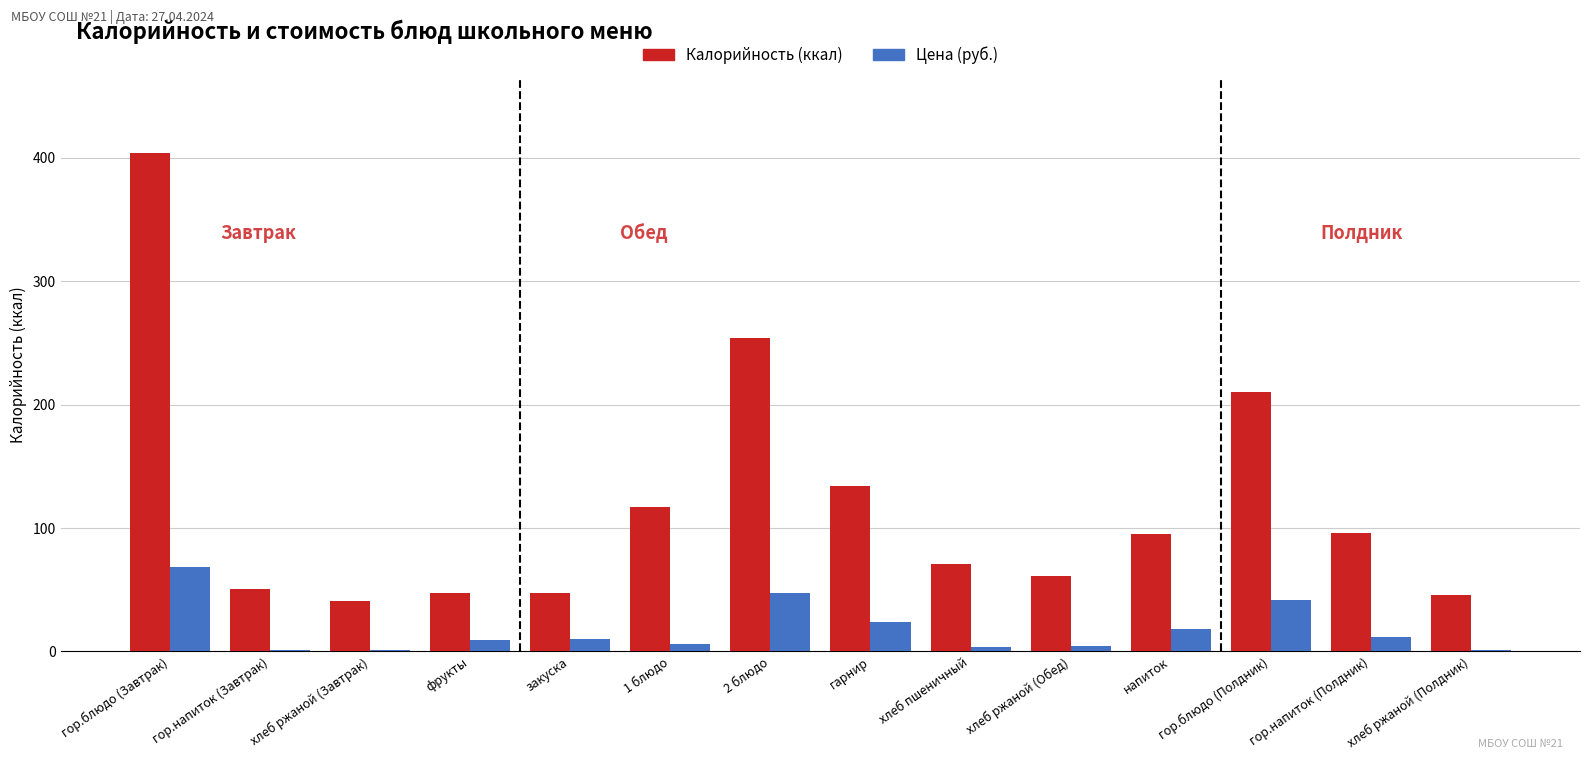

Which category has the highest value across all series?

гор.блюдо (Завтрак)